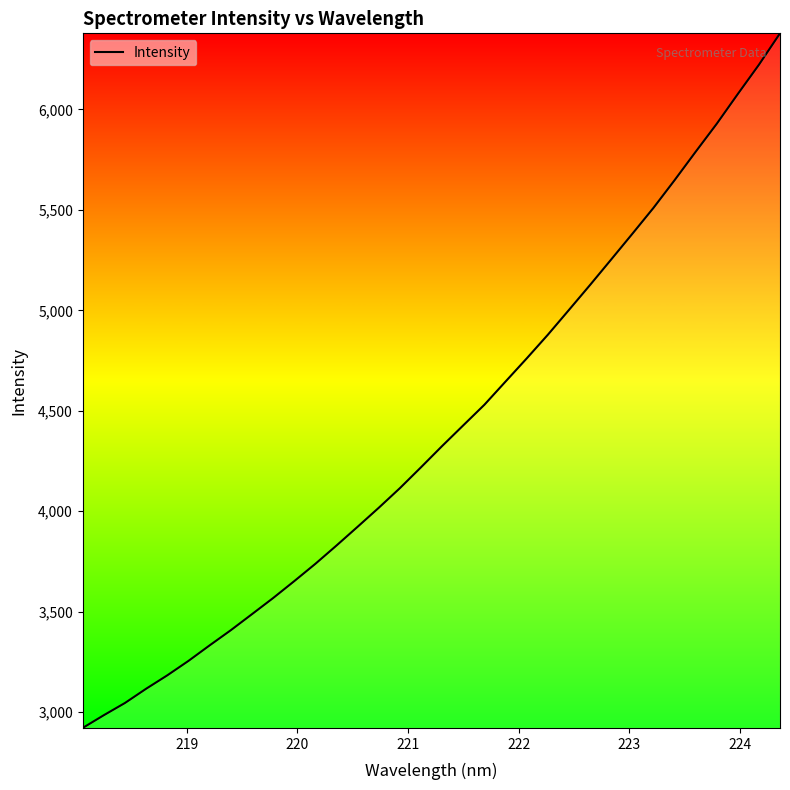

What is the difference between the maximum and minimum values?

3457.8